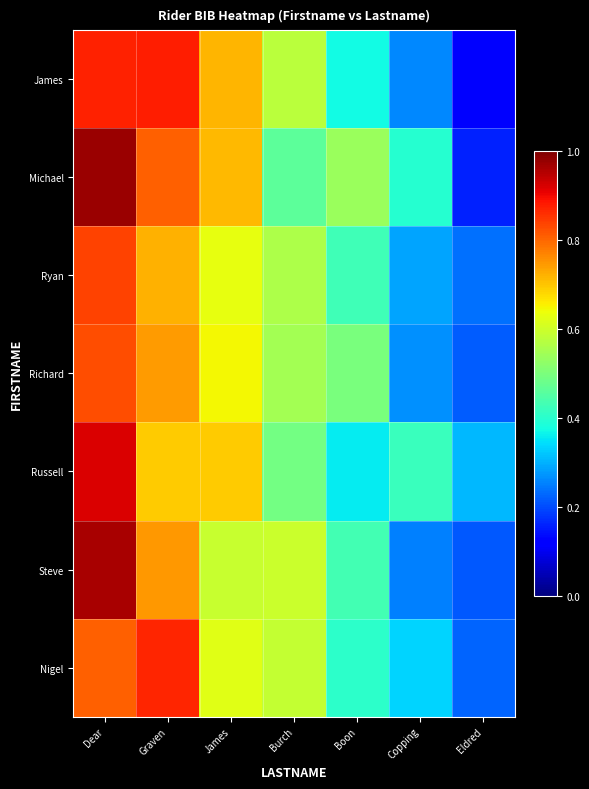

What is the total value across all series at Eldred?

1.5